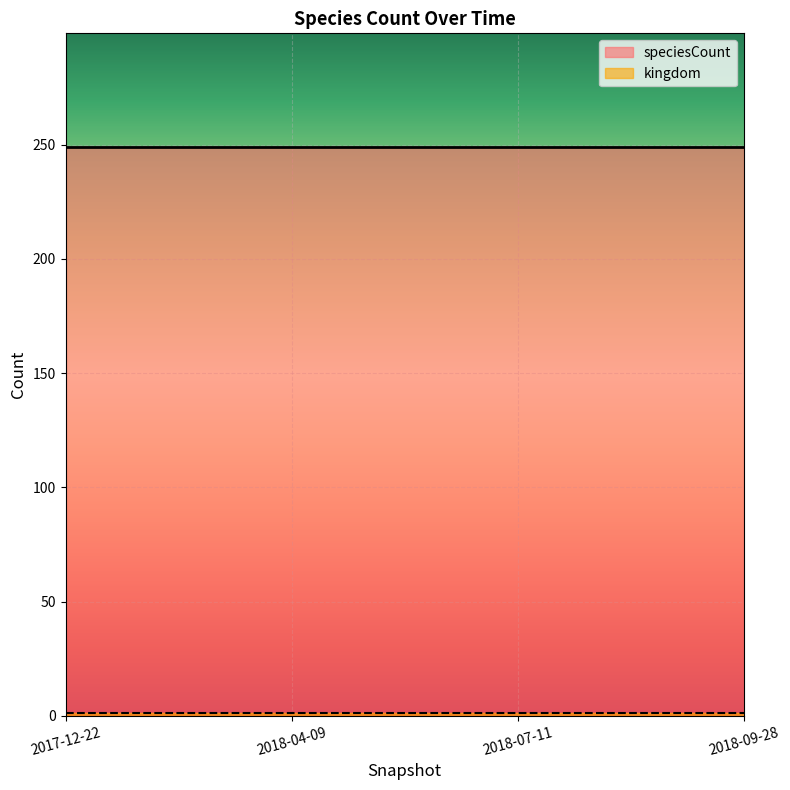

What is the sum of all speciesCount values?

996